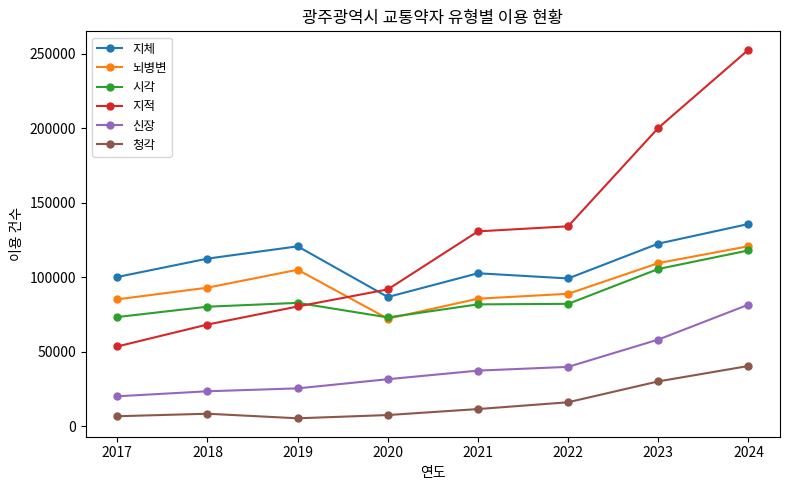

What value does the 시각 series have at 2021, to the nearest 50?

81850